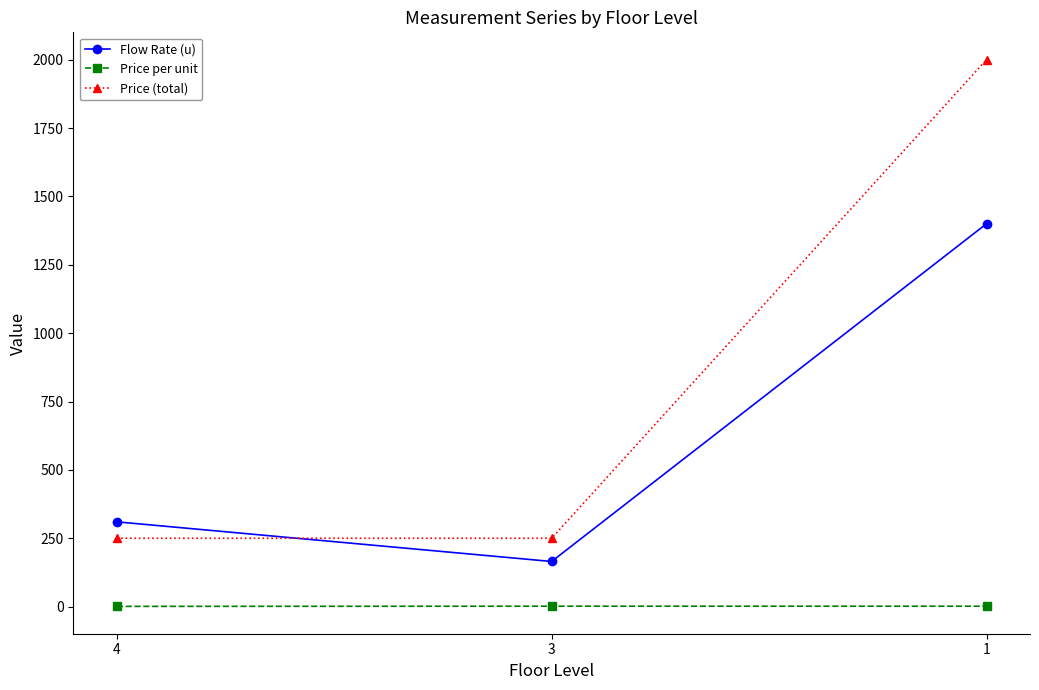

Which series has the largest range (max minus min)?

Price (total)